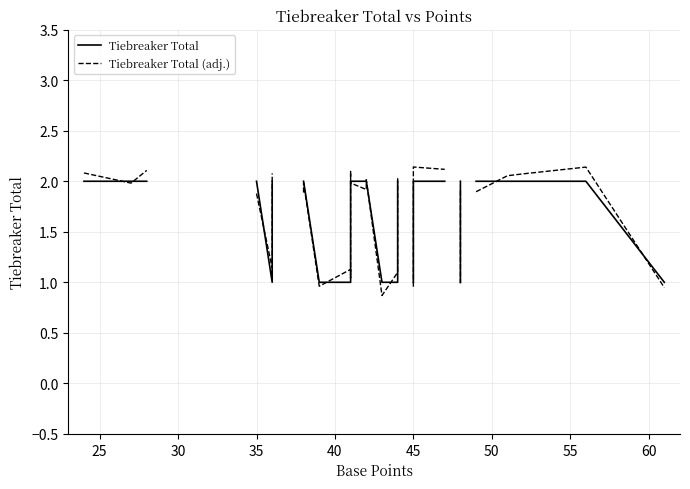

At 60, list the series in order from smallest to largest.

Tiebreaker Total (adj.), Tiebreaker Total